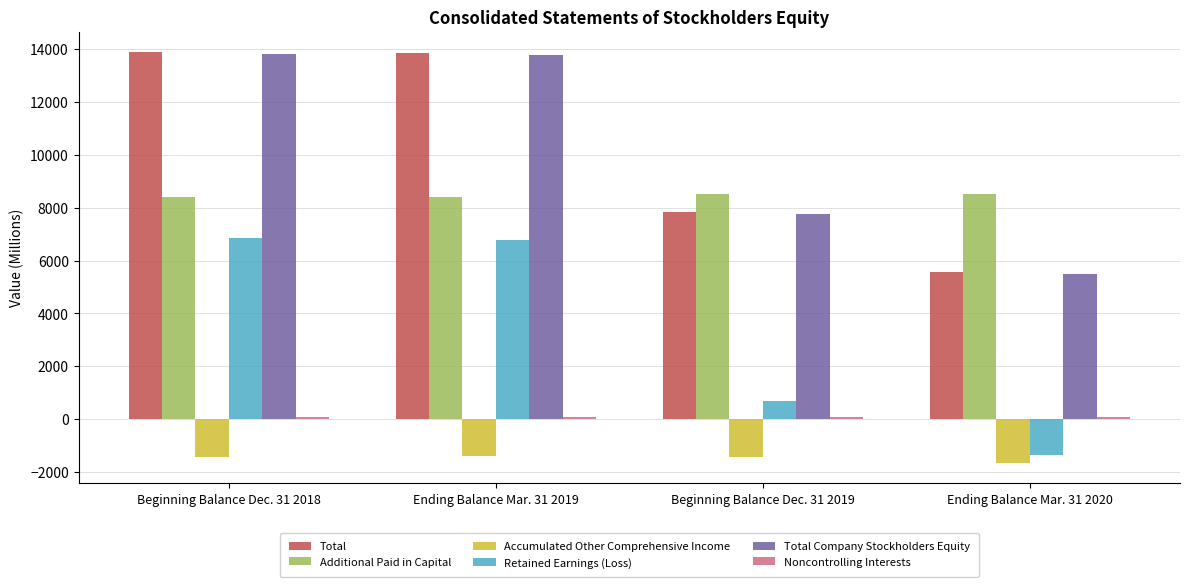

How many categories are shown in the chart?

4